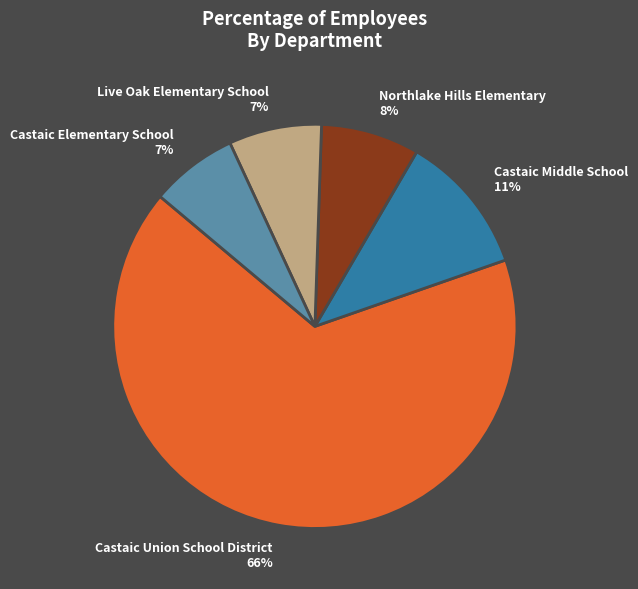

Approximately how many times larger is the value at Castaic Middle School compared to Castaic Union School District?

0.2